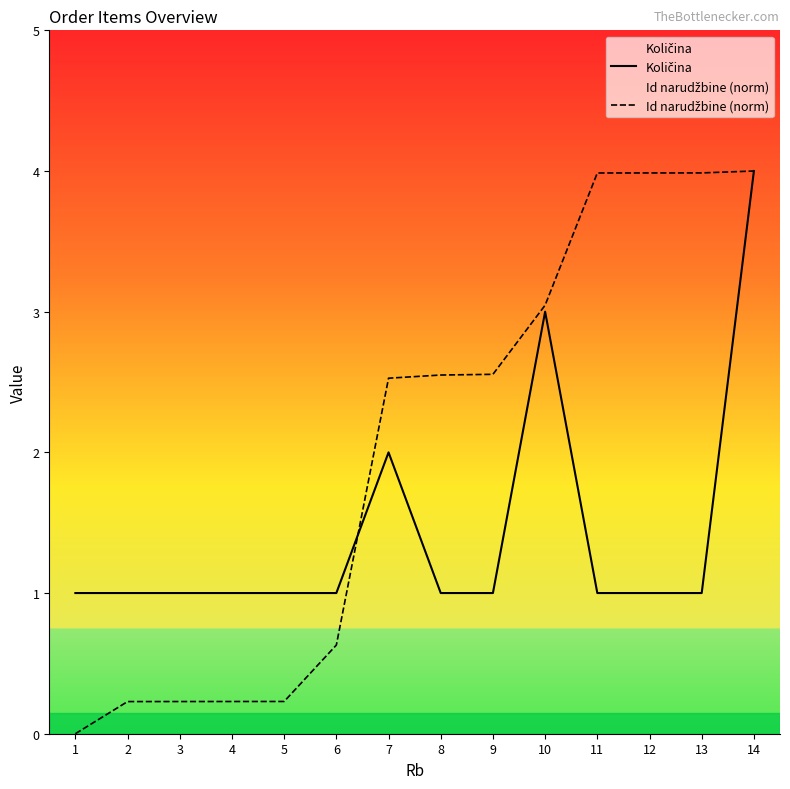

What is the total value across all series at 2?

1.2